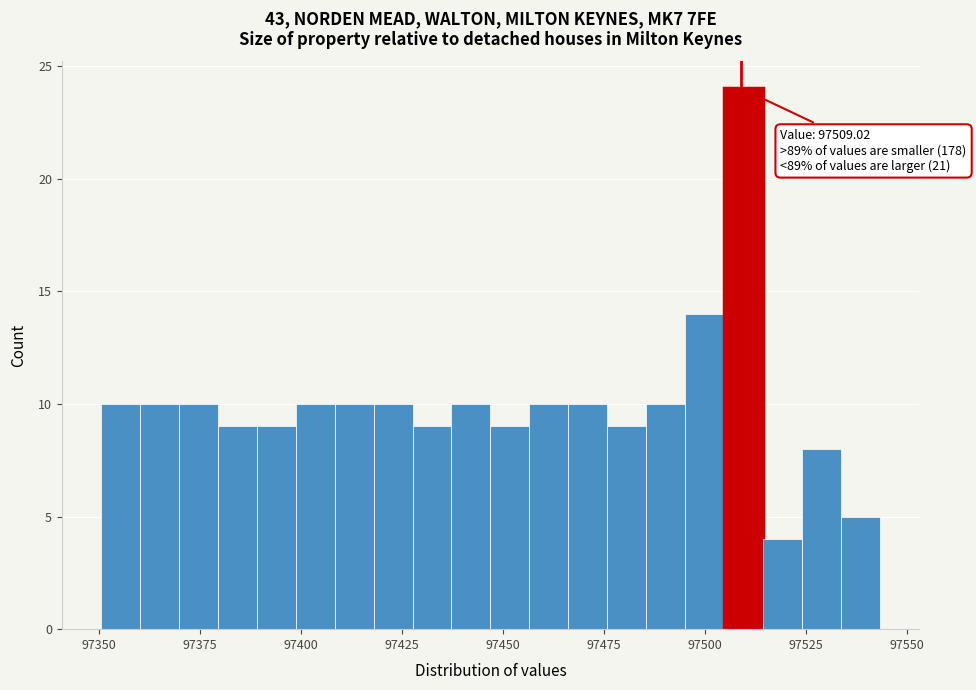

Around what value on the x-axis is the tallest bar? Give the approximate position of its centre, as read against the axis.

97510